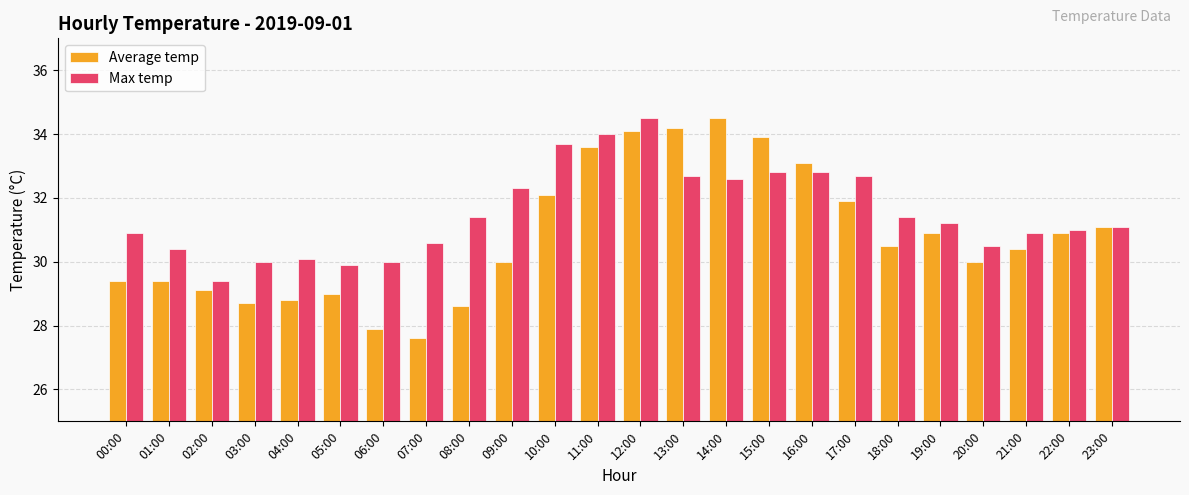

What is the lowest value of the Max temp series?

29.4